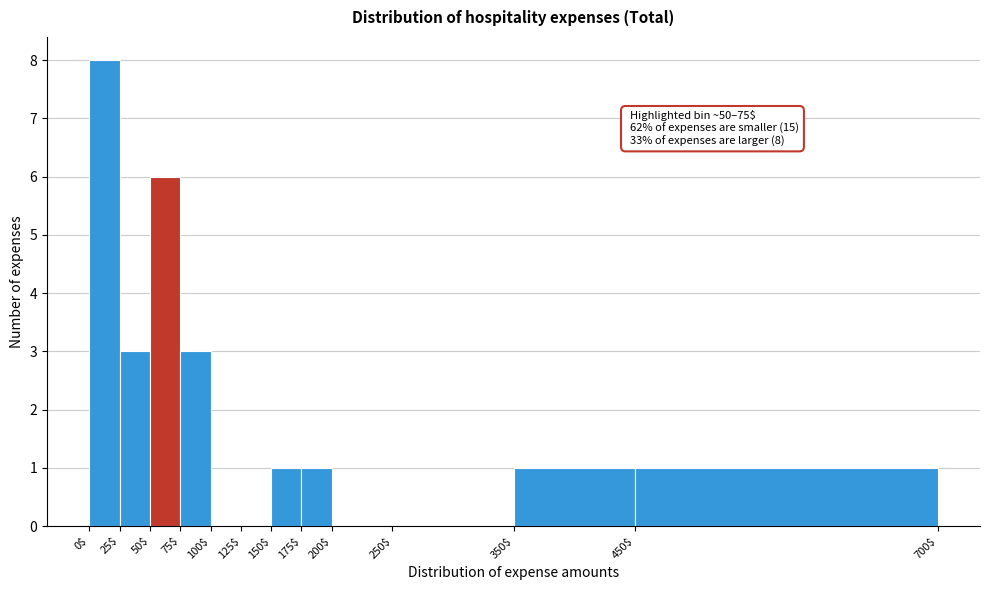

Which range on the x-axis has the tallest bar?

0$ to 25$